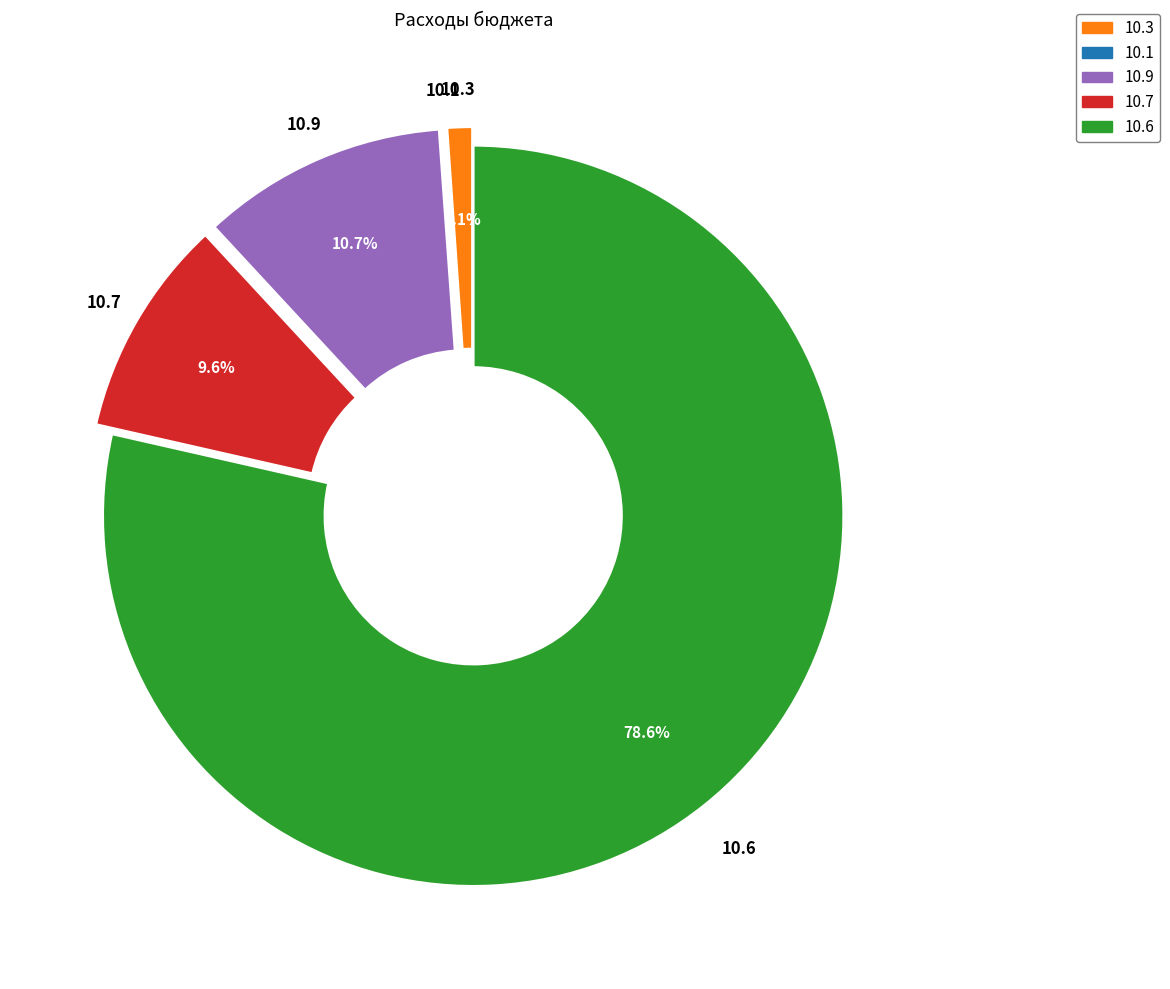

Is there any slice that represents more than half of the pie?

Yes